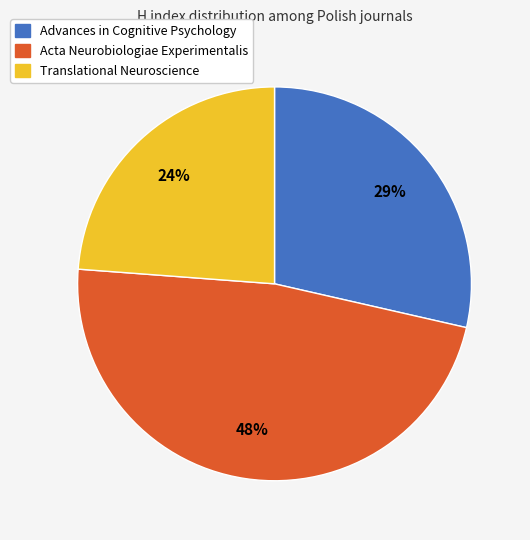

Is there any slice that represents more than half of the pie?

No